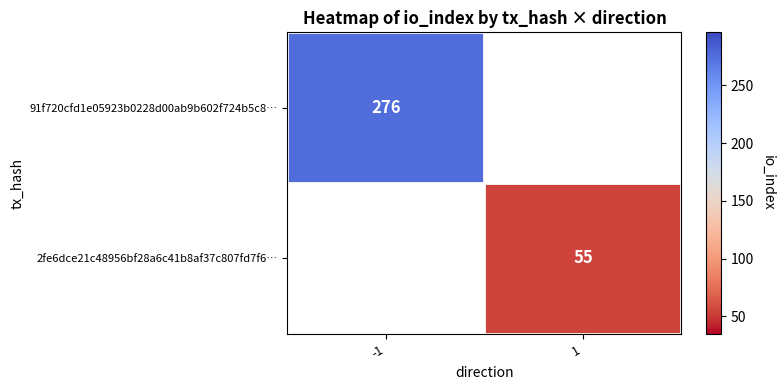

Is it true that 2fe6dce21c48956bf28a6c41b8af37c807fd7f6… equals 55 at 1?

True